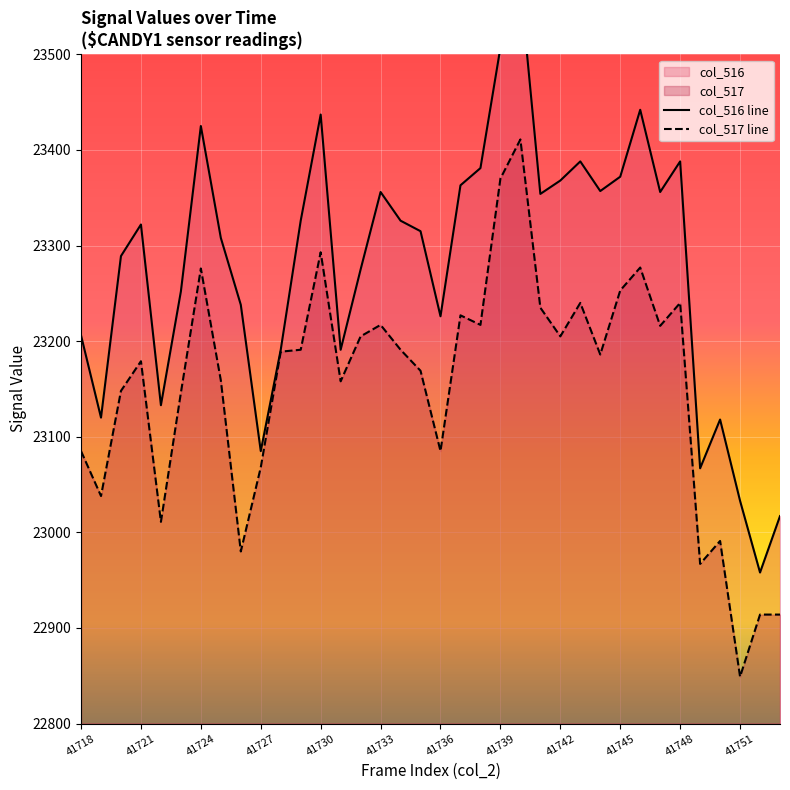

Rank the series by their average value, from lowest to highest.

col_517 line, col_516 line